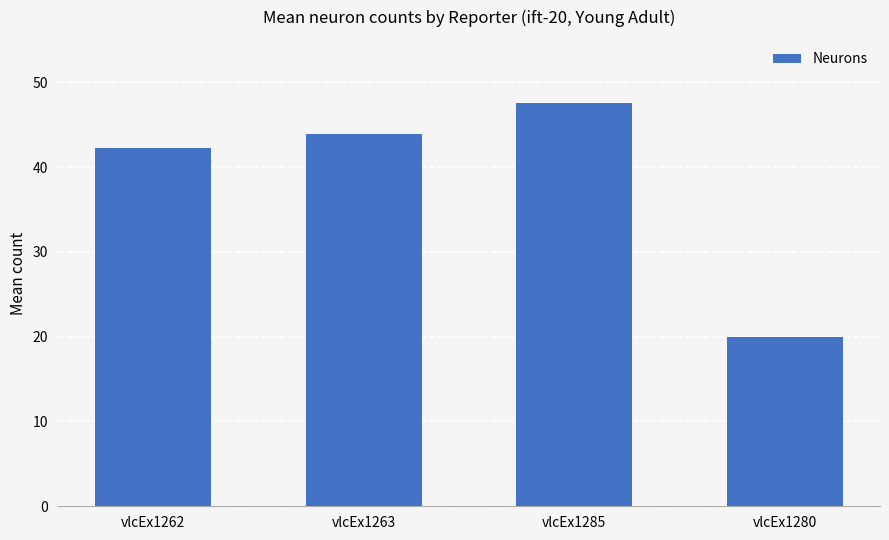

Is it true that the value at vlcEx1262 is 11.7?

False